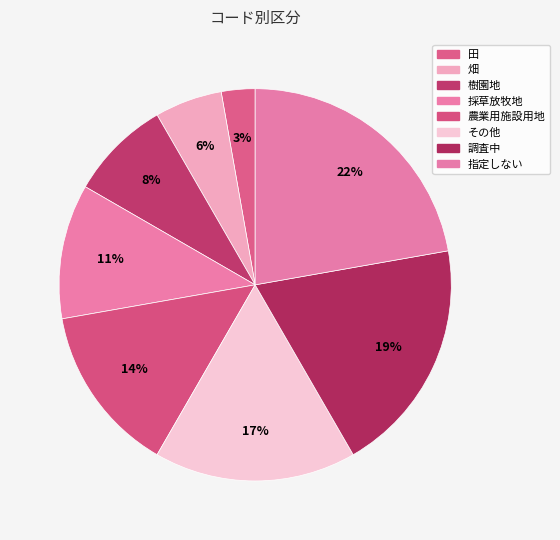

Is 田 the majority of the pie?

No